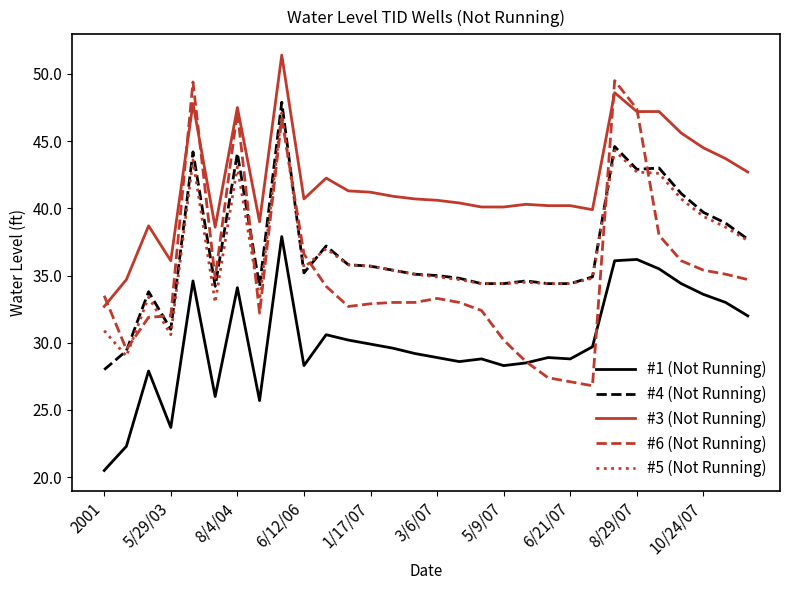

True or false: #4 (Not Running) and #3 (Not Running) cross at least once.

False